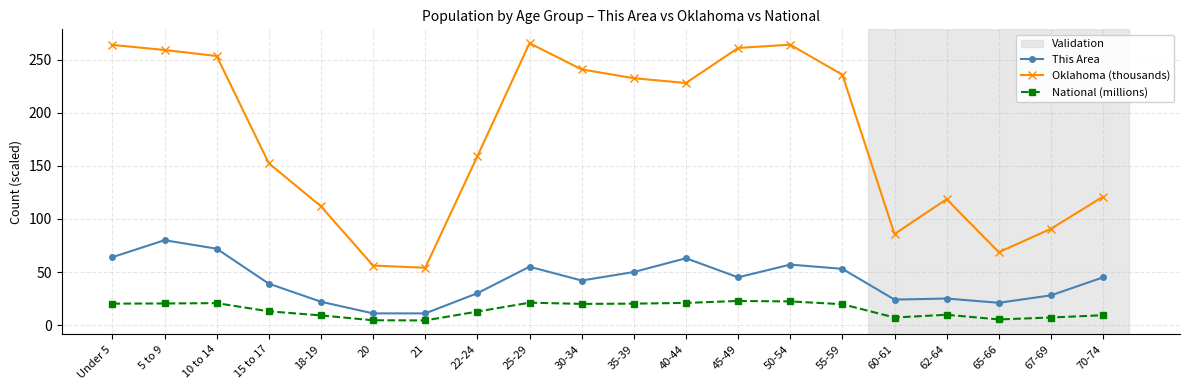

True or false: National (millions) and This Area cross at least once.

False